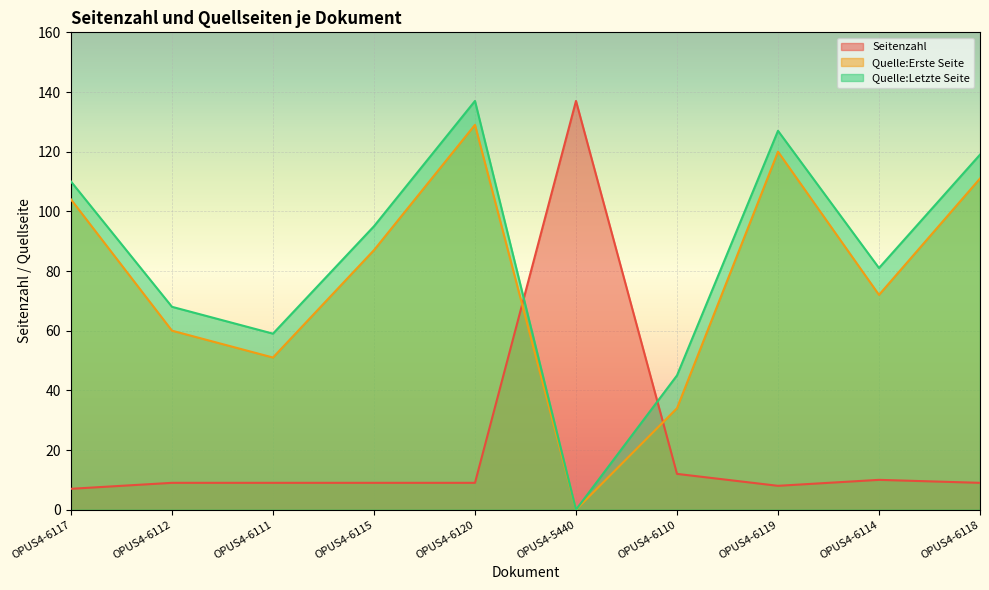

How many lines are shown in the chart?

3